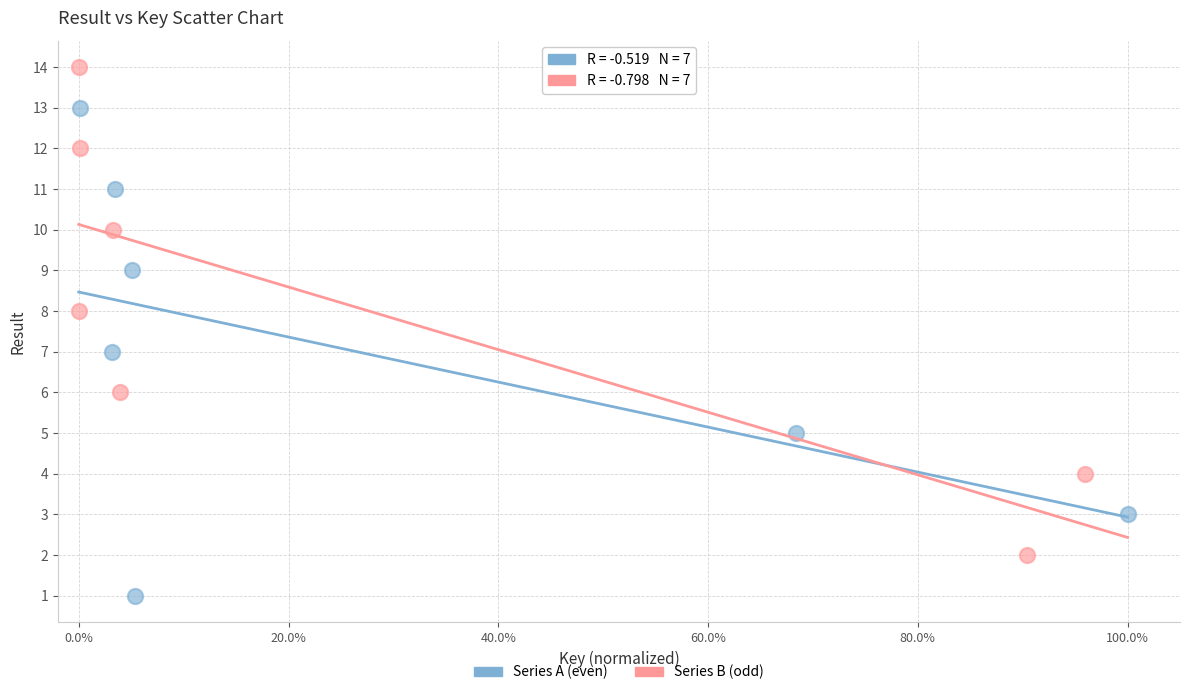

Which series contains the lowest Y value?

Series A (even)